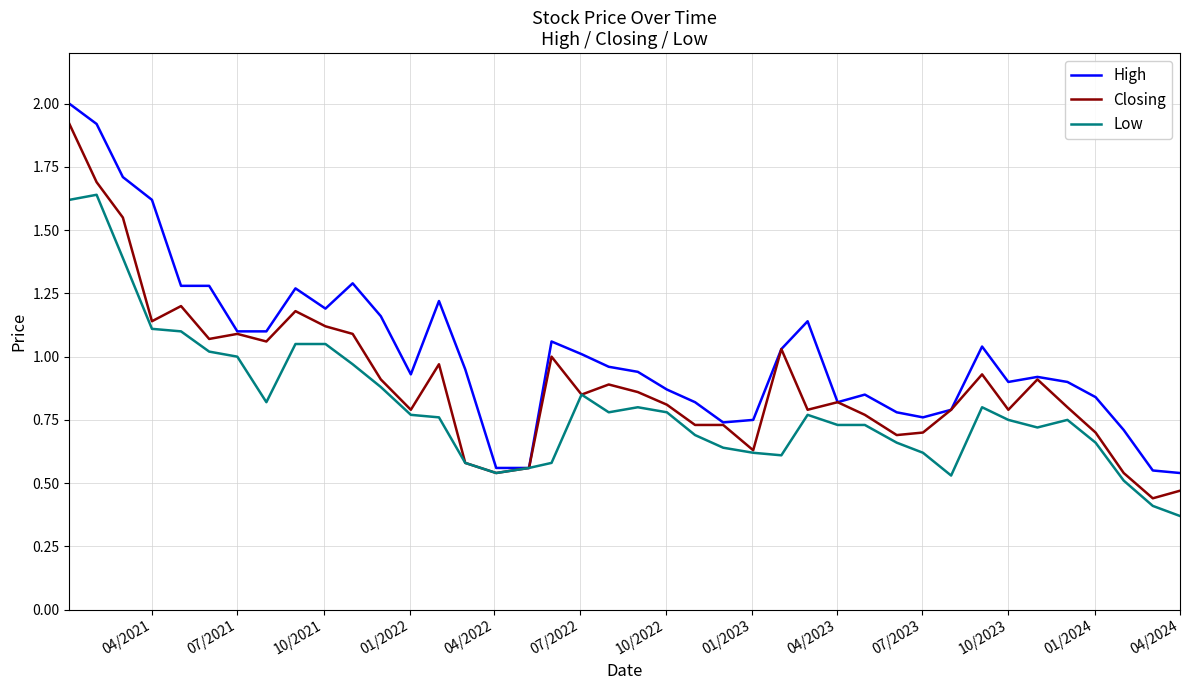

List the series in order of their overall mean, lowest first.

Low, Closing, High